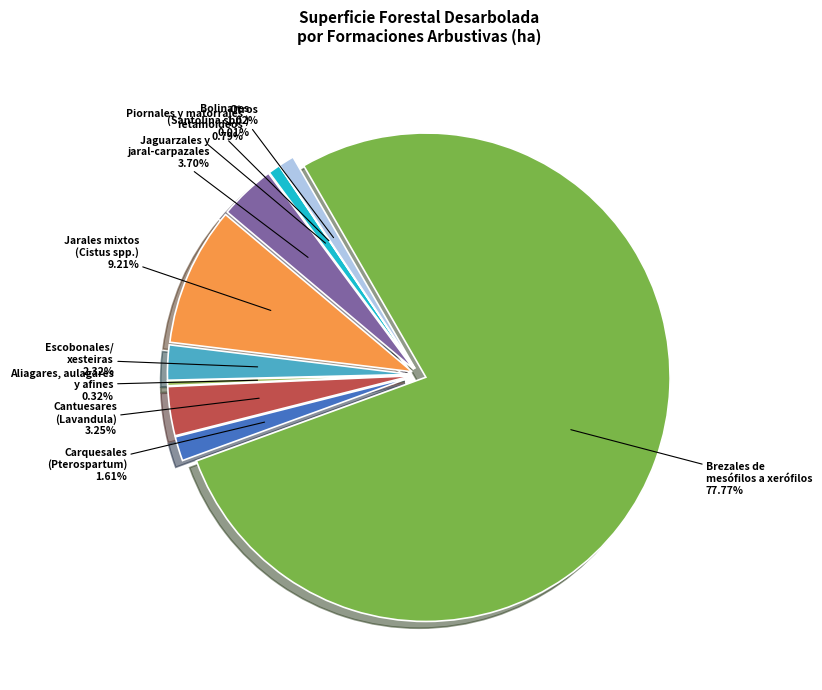

Is there a majority slice in this chart?

Yes